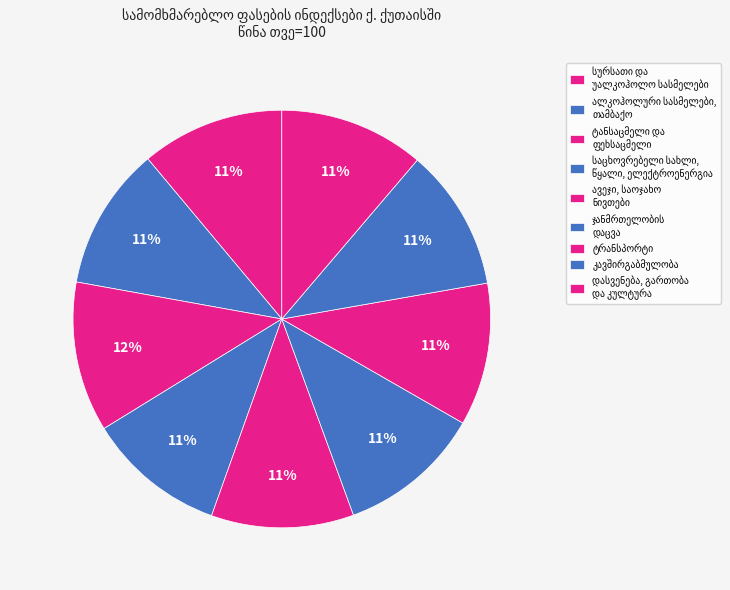

True or false: საცხოვრებელი სახლი, წყალი, ელექტროენერგია accounts for 20% of the total.

False